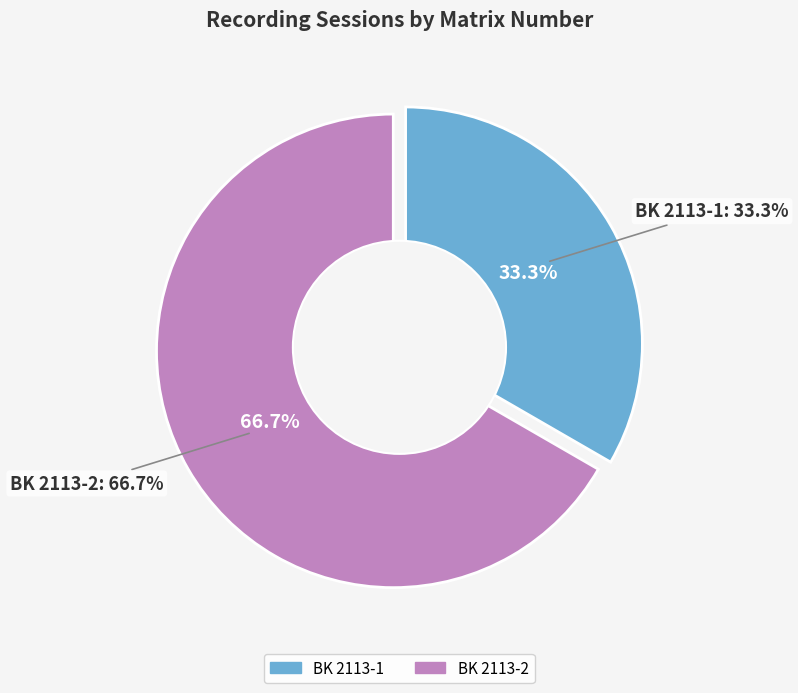

Do BK 2113-1 and BK 2113-2 together represent more than half of the pie?

Yes